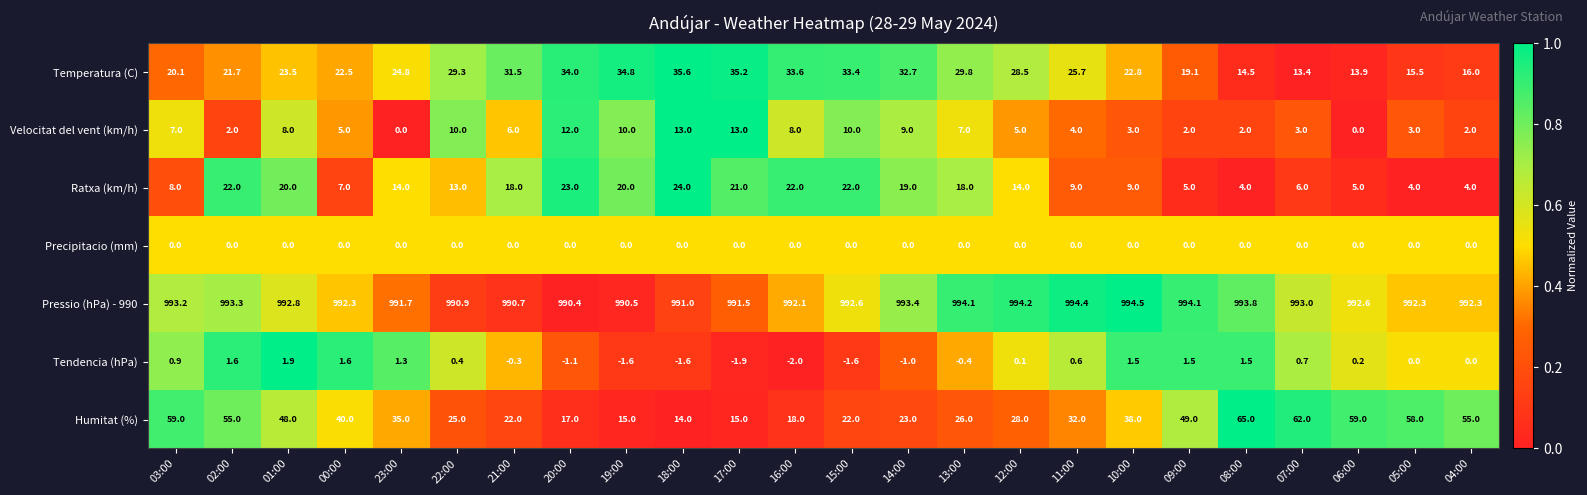

What is the sum of all Temperatura (C) values?

611.9